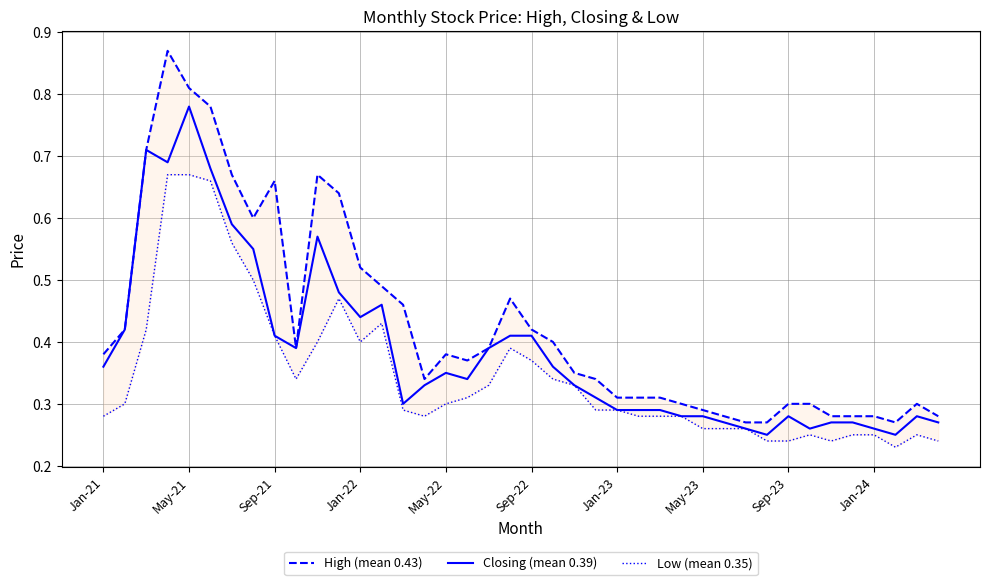

Rank the series by their average value, from lowest to highest.

Low (mean 0.35), Closing (mean 0.39), High (mean 0.43)